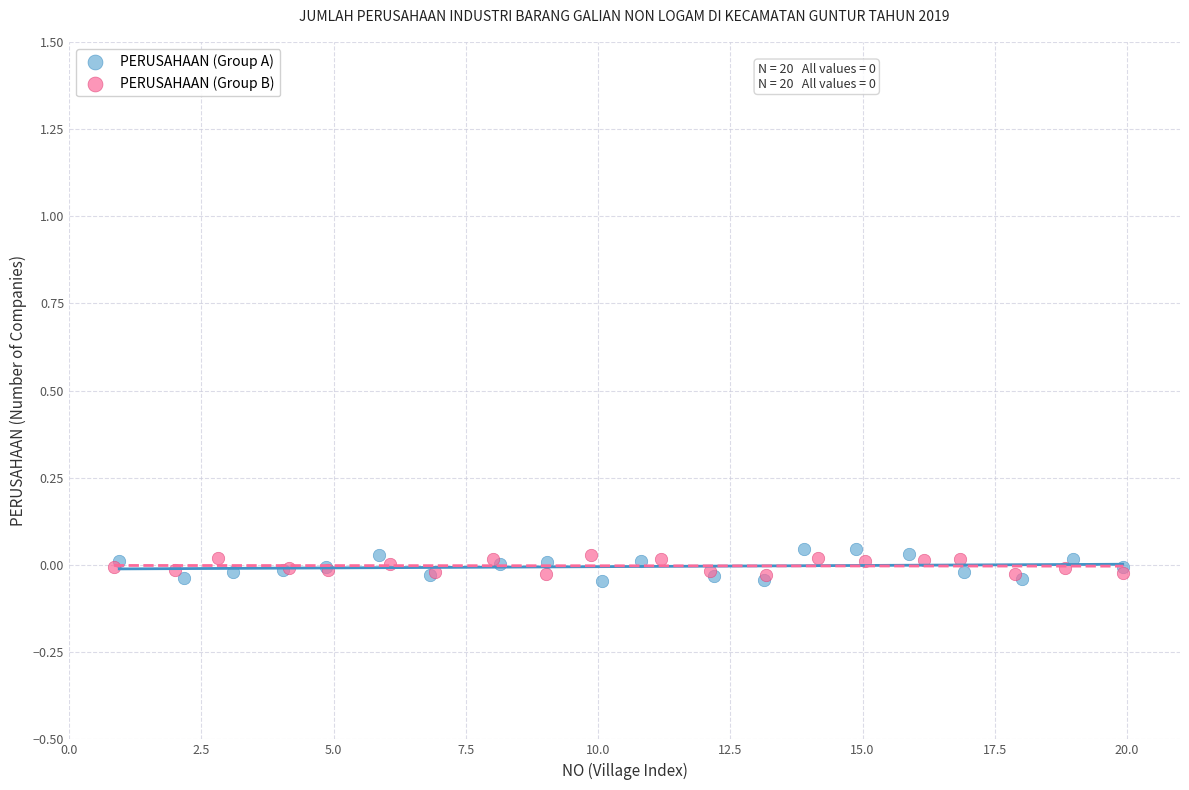

Which series has the widest spread of Y values?

PERUSAHAAN (Group A)